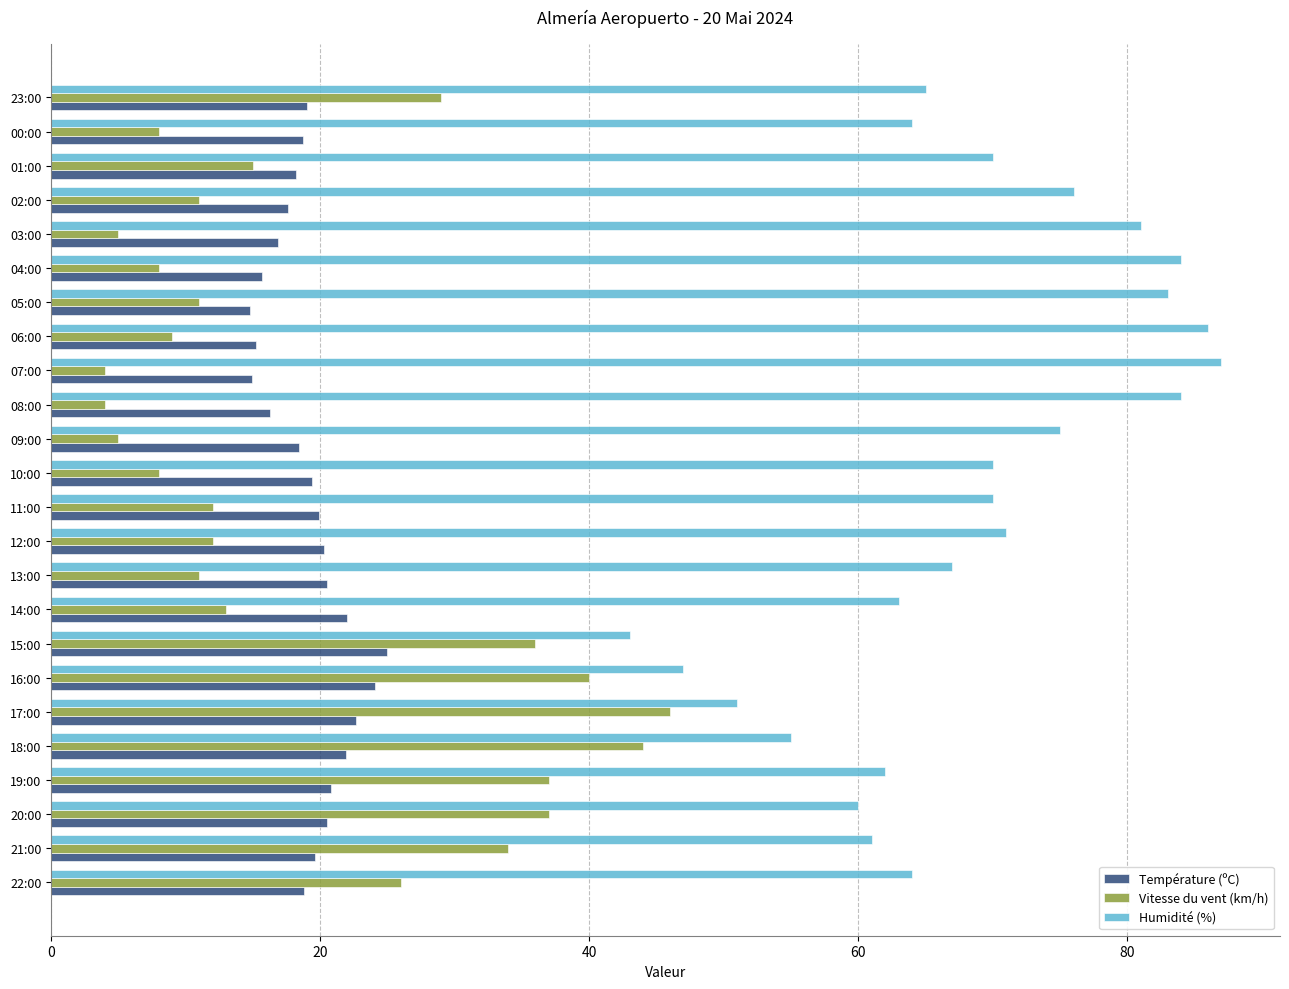

What is the difference between the highest and lowest values at 22:00?

45.2